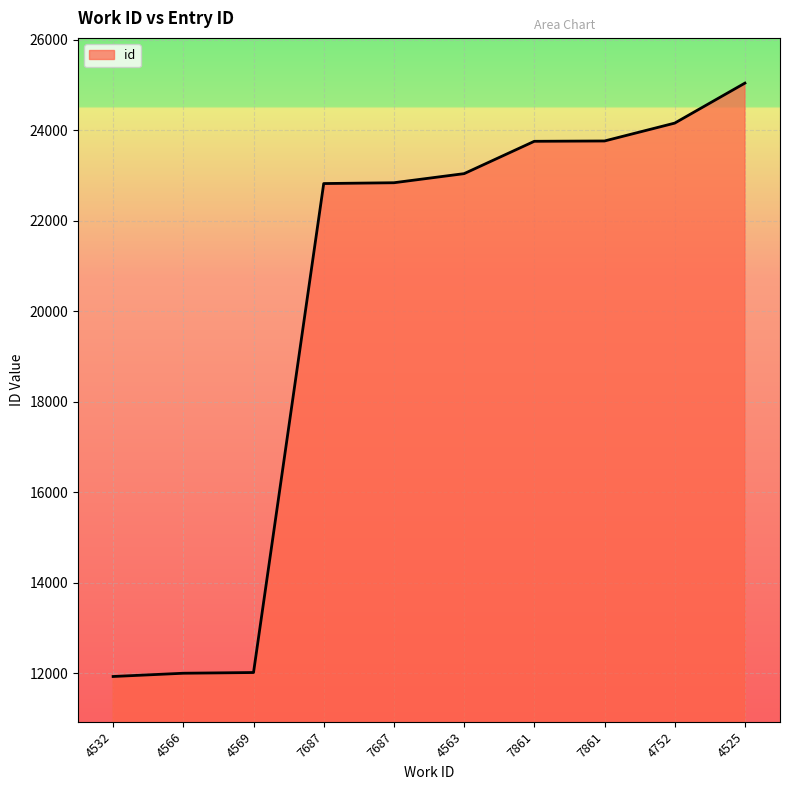

How many lines are shown in the chart?

1